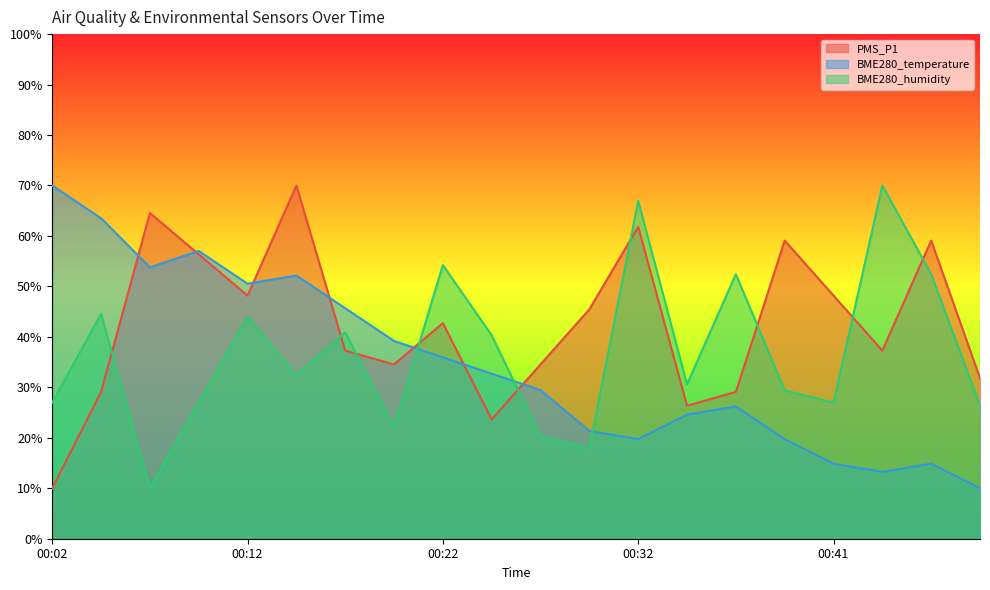

Reading left to right, extract all data points from this chart.

PMS_P1: 10.0	29.1	64.5	56.4	48.2	70.0	37.3	34.5	42.7	23.6	34.5	45.5	61.8	26.4	29.1	59.1	48.2	37.3	59.1	31.8
BME280_temperature: 70.0	63.5	53.8	57.0	50.5	52.2	45.7	39.2	35.9	32.7	29.5	21.4	19.7	24.6	26.2	19.7	14.9	13.2	14.9	10.0
BME280_humidity: 27.0	44.5	10.0	27.0	43.9	32.4	40.9	22.1	54.2	40.3	20.3	17.9	67.0	30.6	52.4	29.4	27.0	70.0	52.4	26.4